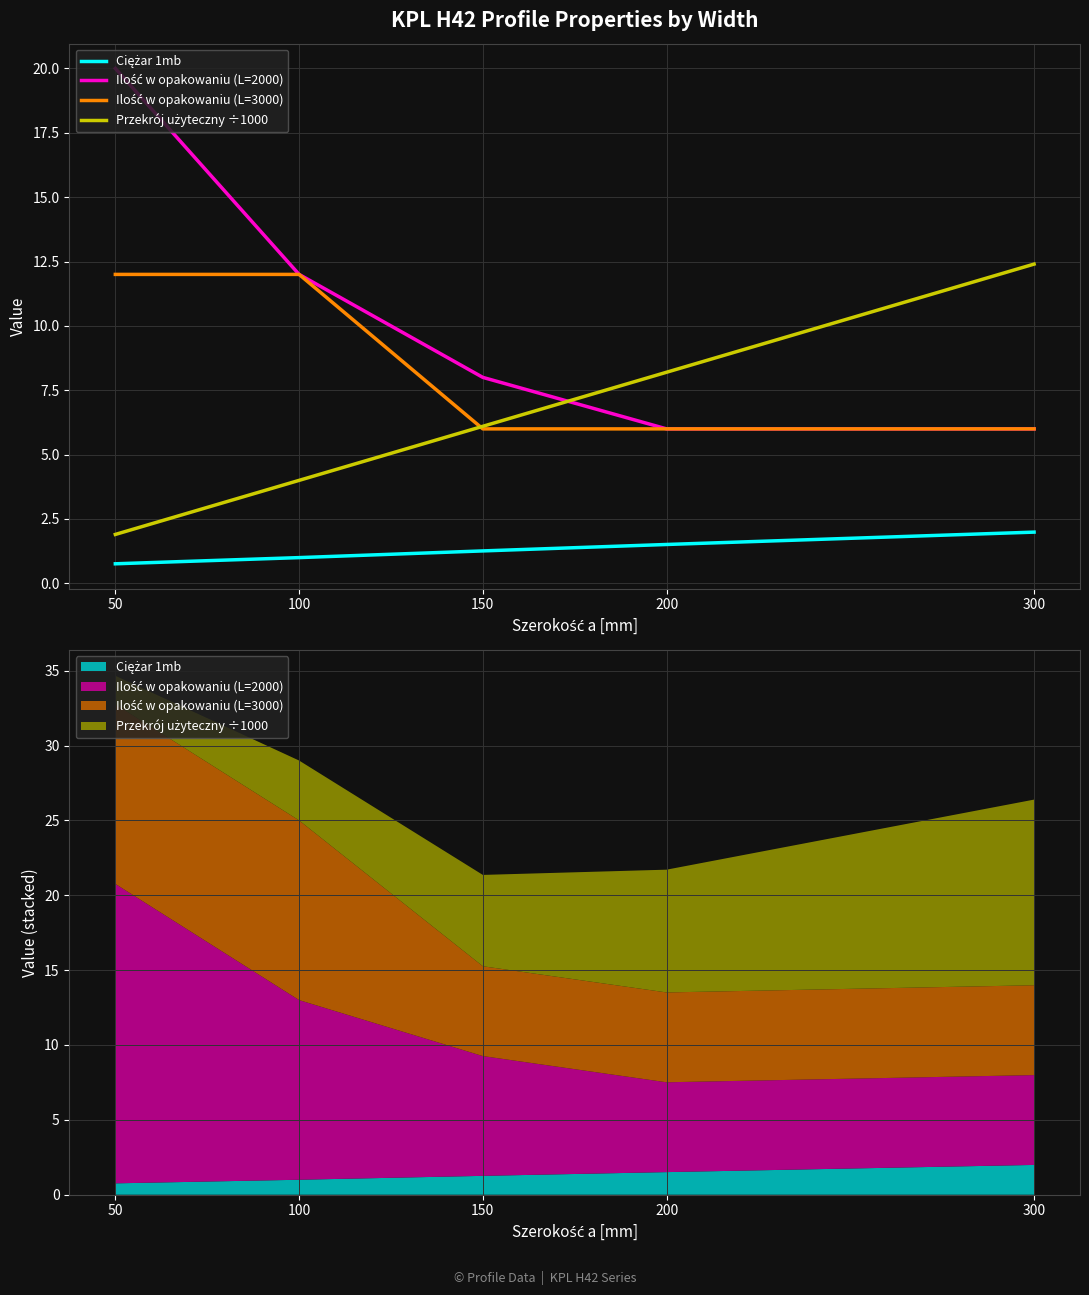

Between 200 and 300, which is larger?

300